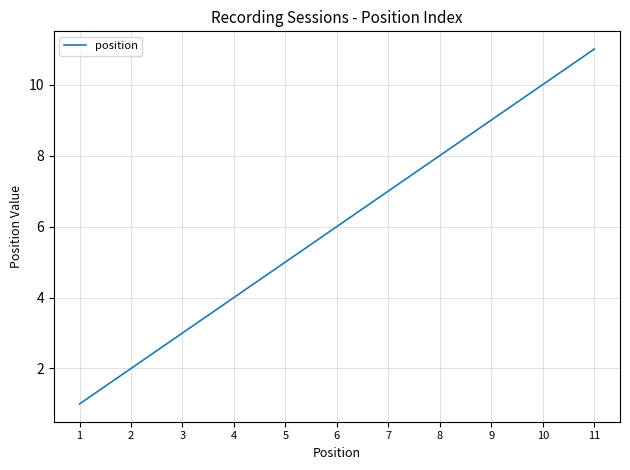

What is the smallest value displayed?

1